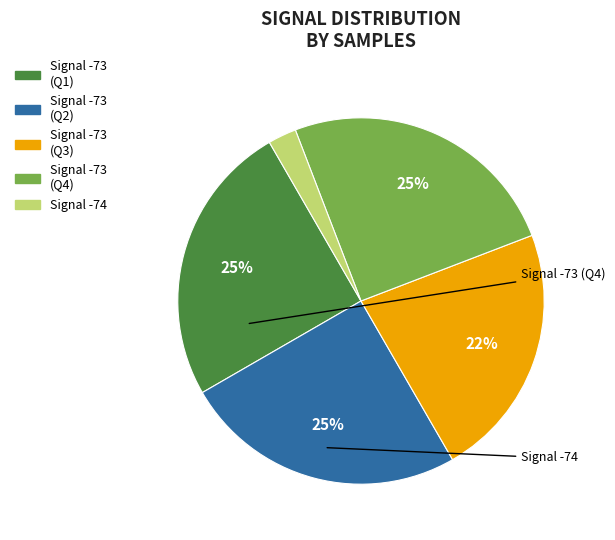

Does any single category account for the majority?

No